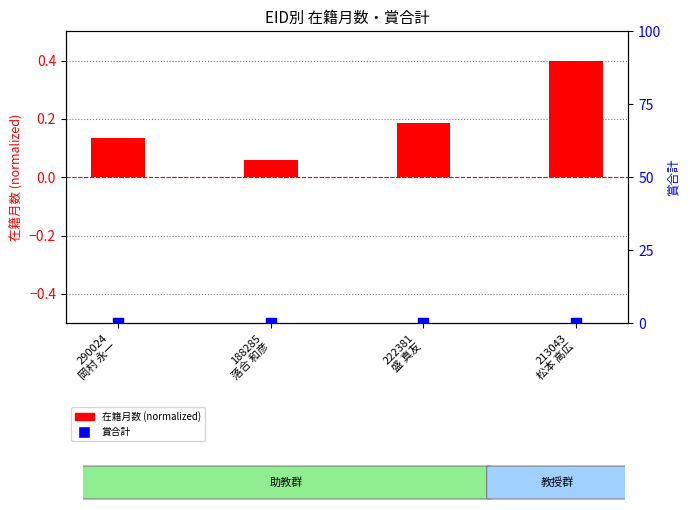

Which series reaches the maximum Y coordinate?

在籍月数 (normalized)